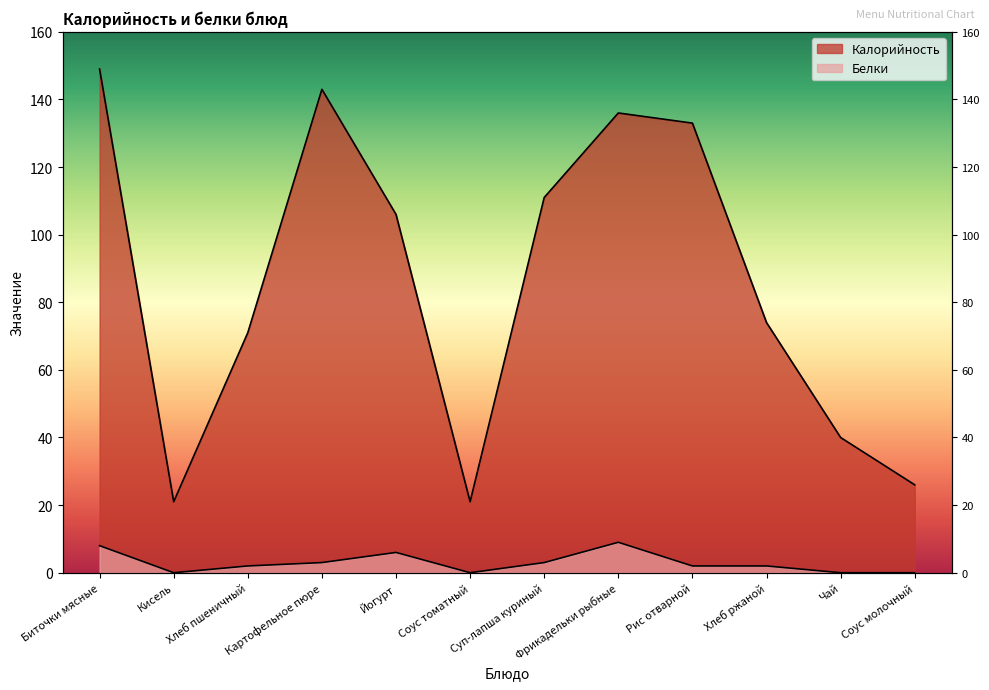

What is the difference between the highest and lowest values at Рис отварной?

131